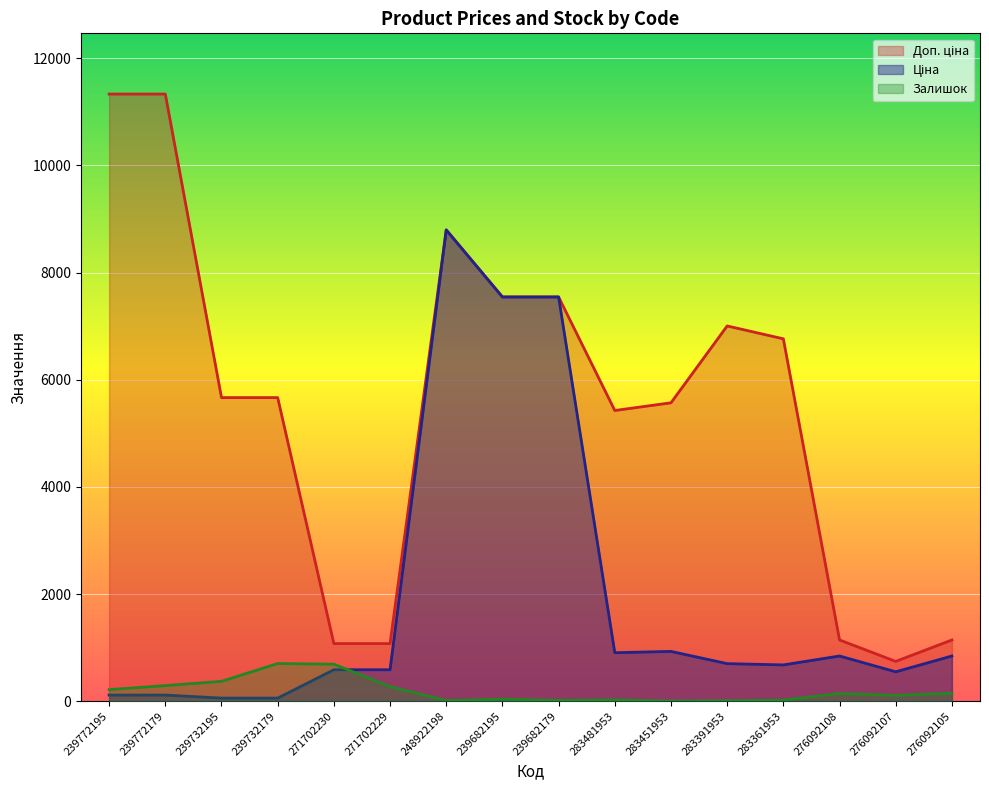

What is the maximum value for Доп. ціна?

11334.0